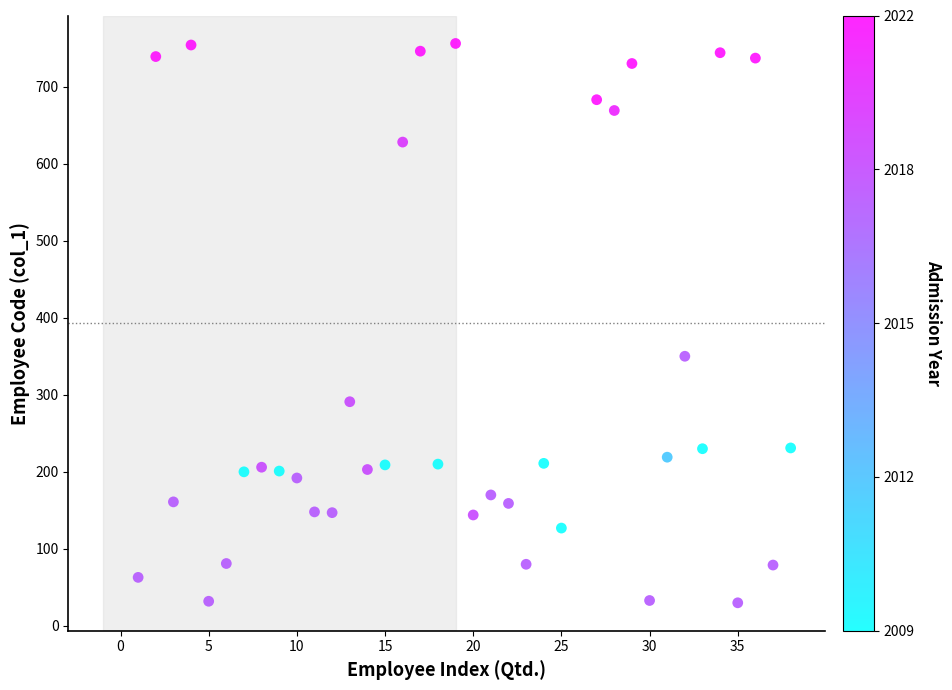

What Y value in the scatter plot is closest to 393?

350